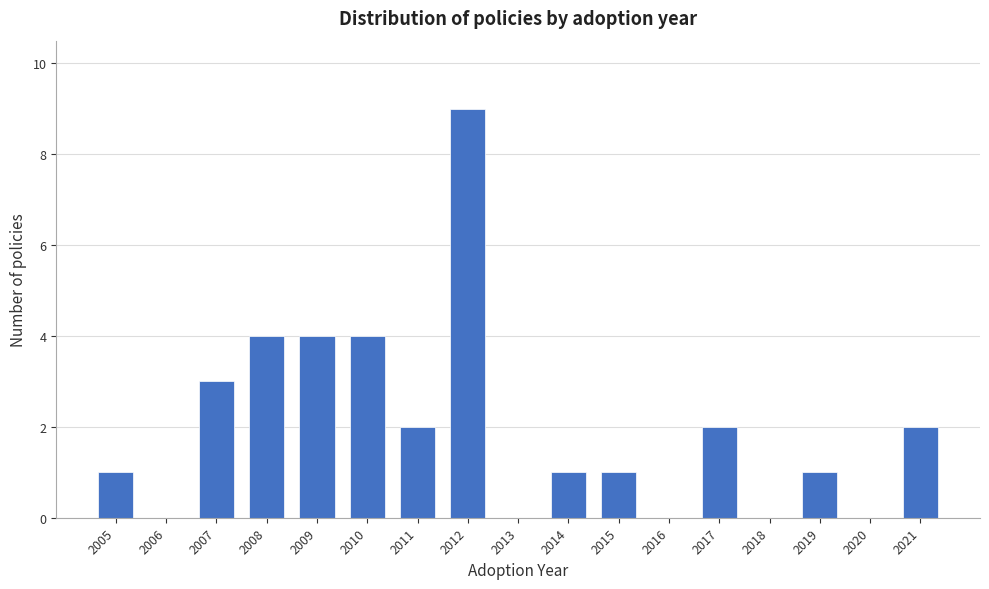

Reading left to right, what are all the values shown in this chart?

2005=1	2006=0	2007=3	2008=4	2009=4	2010=4	2011=2	2012=9	2013=0	2014=1	2015=1	2016=0	2017=2	2018=0	2019=1	2020=0	2021=2